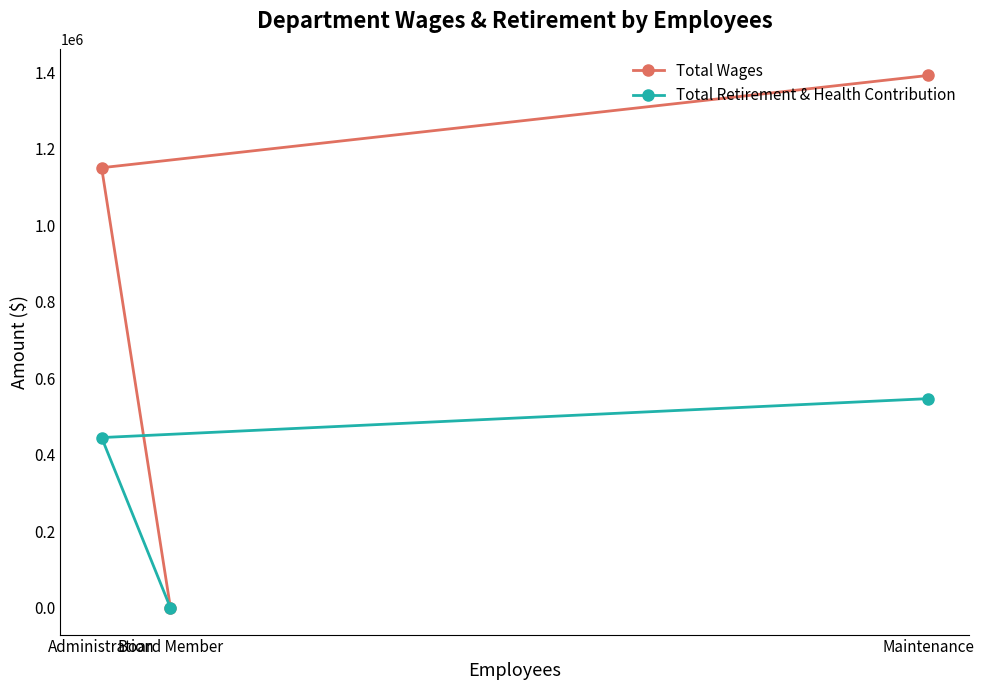

What is the total value across all series at Administration?

1595080